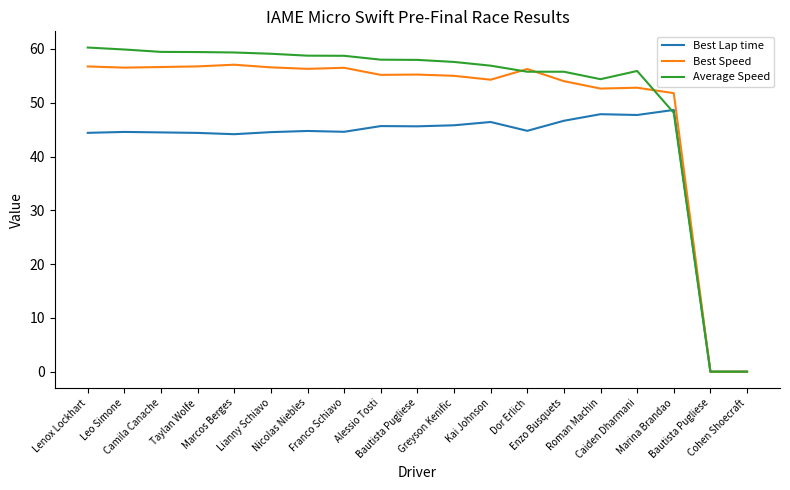

Which series has the widest spread of values?

Average Speed